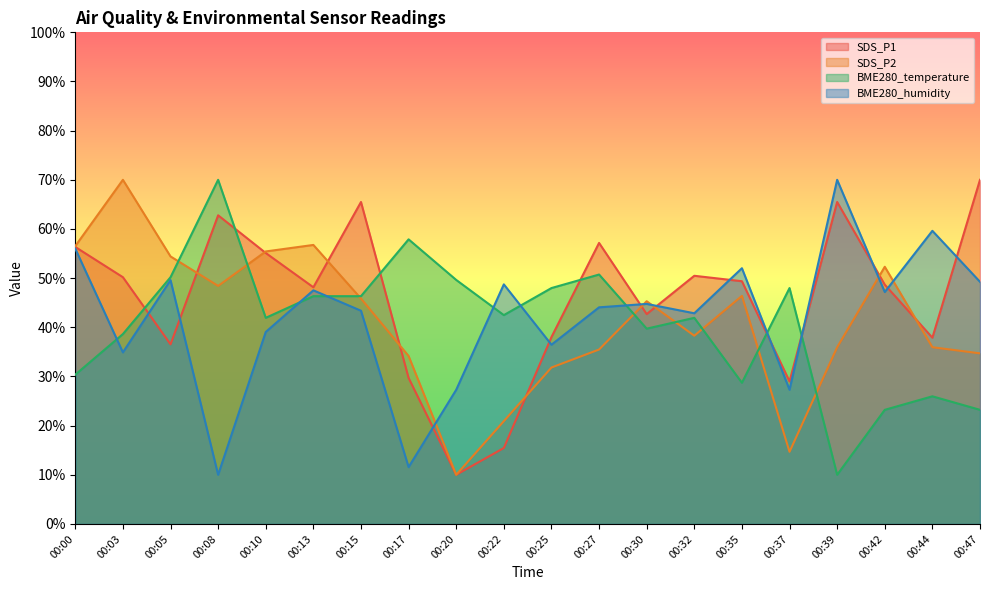

How many lines are shown in the chart?

4